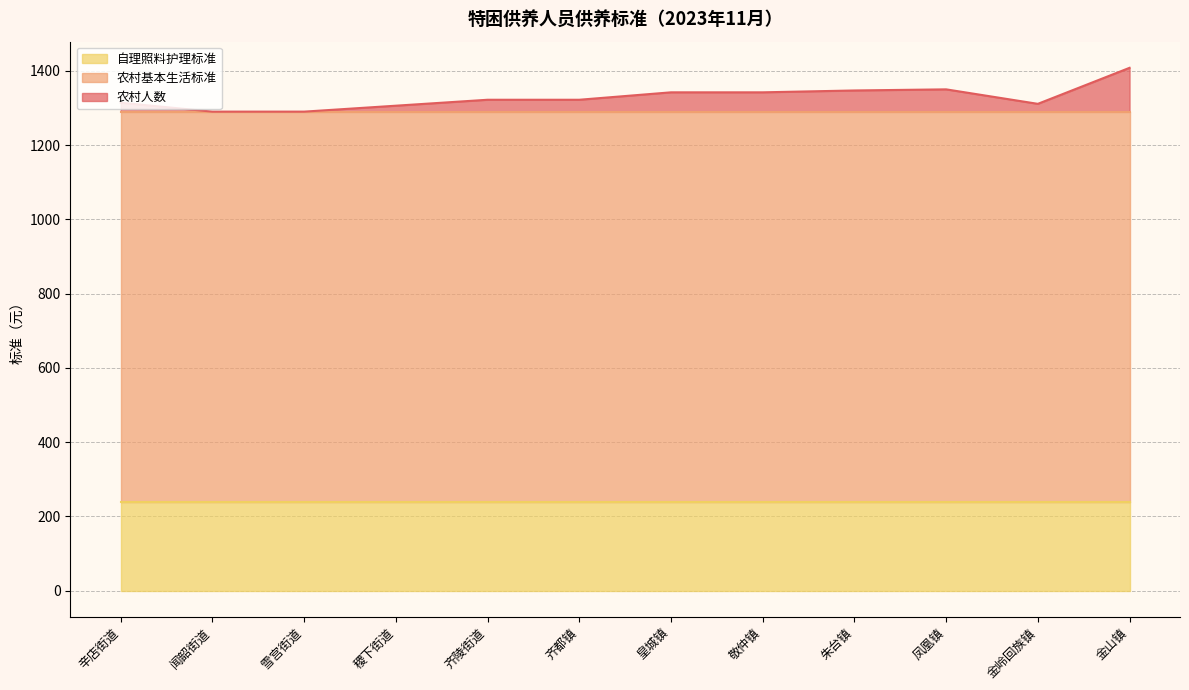

True or false: 农村人数 and 自理照料护理标准 cross at least once.

False